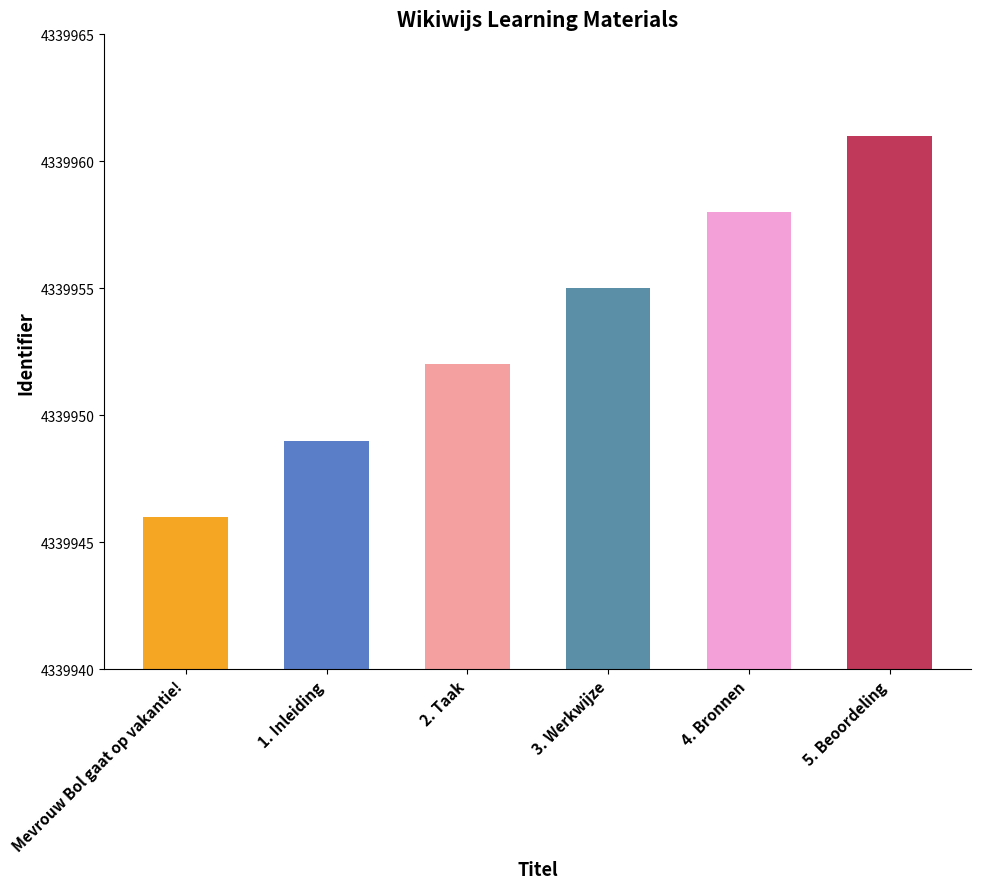

How many distinct data groups are displayed?

1